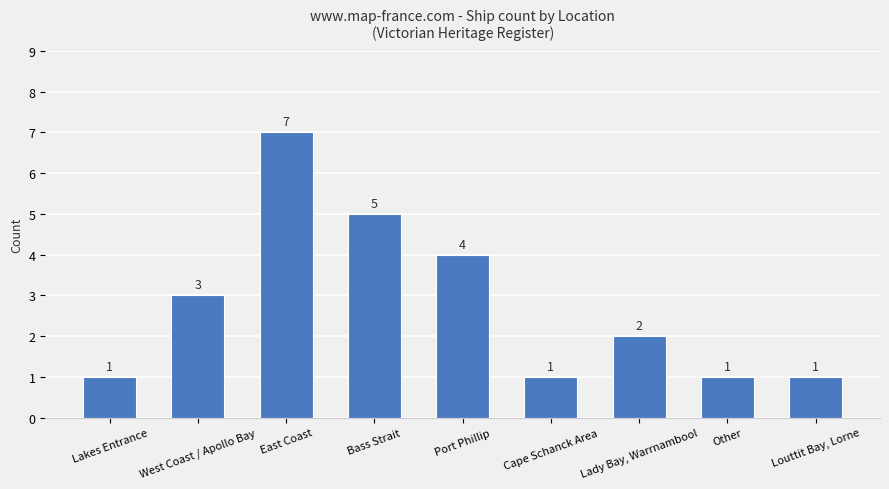

At which label does the data first exceed 2?

West Coast / Apollo Bay